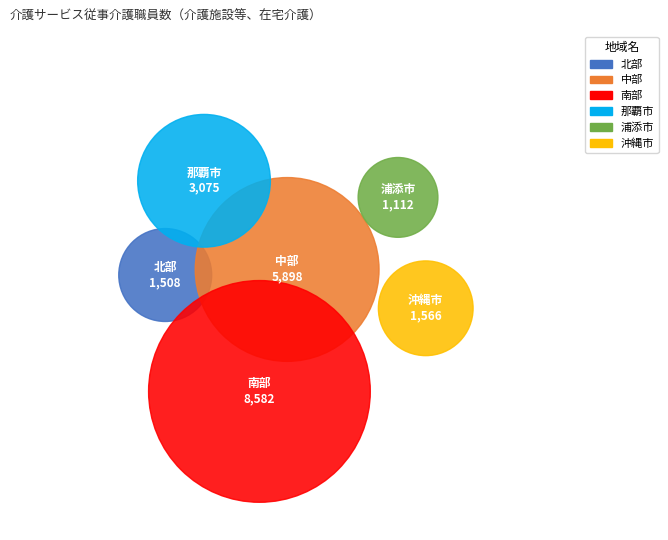

Approximately how many times larger is the value at 南部 compared to 那覇市?

2.8